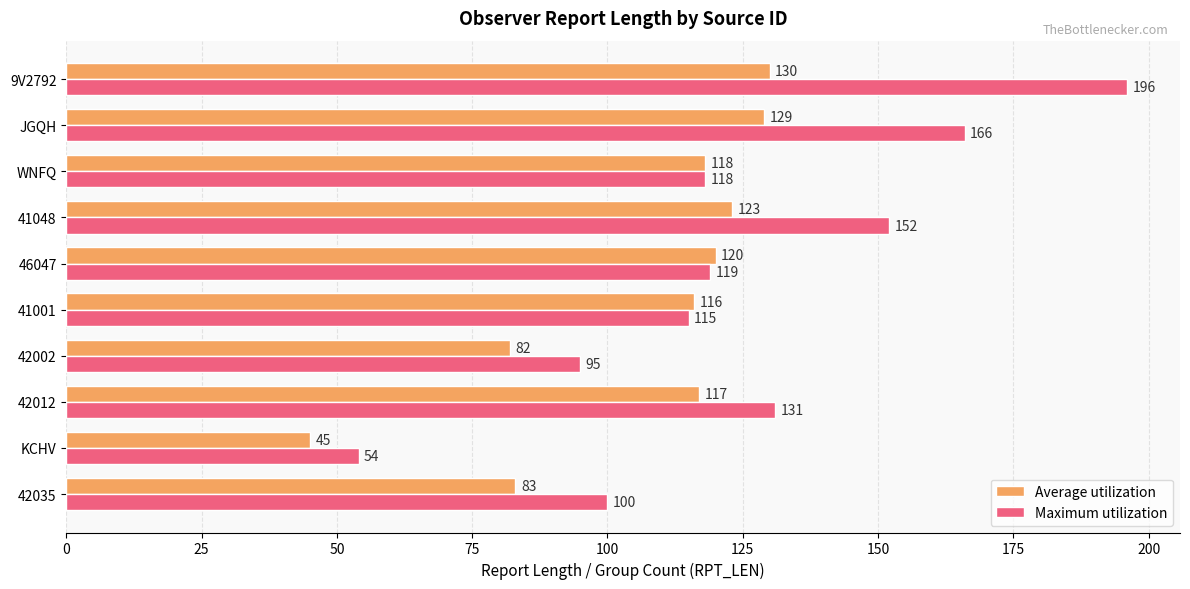

Rank the categories by Average utilization value from lowest to highest.

KCHV, 42002, 42035, 41001, 42012, WNFQ, 46047, 41048, JGQH, 9V2792